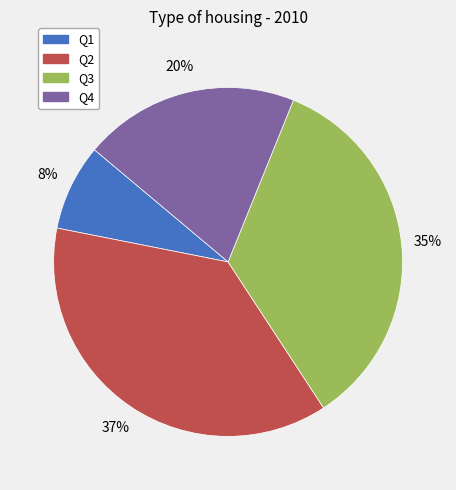

Rank the categories by value from lowest to highest.

Q1, Q4, Q3, Q2